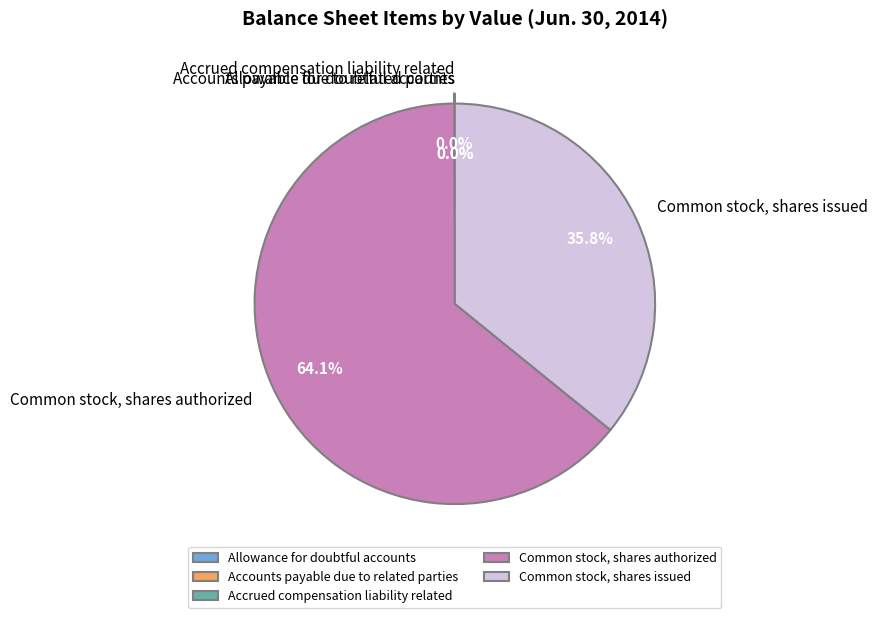

To the nearest percent, what portion does Common stock, shares issued represent?

36%